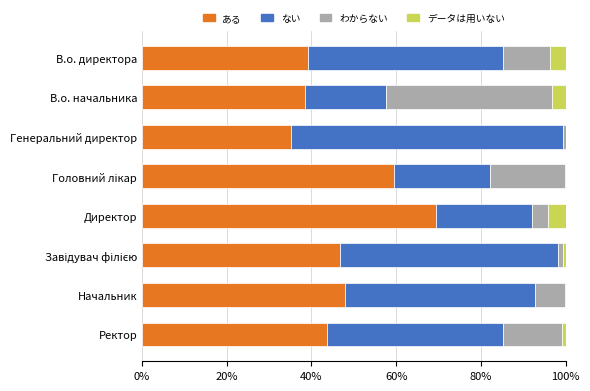

What value does the ある series have at В.о. директора?

39.1